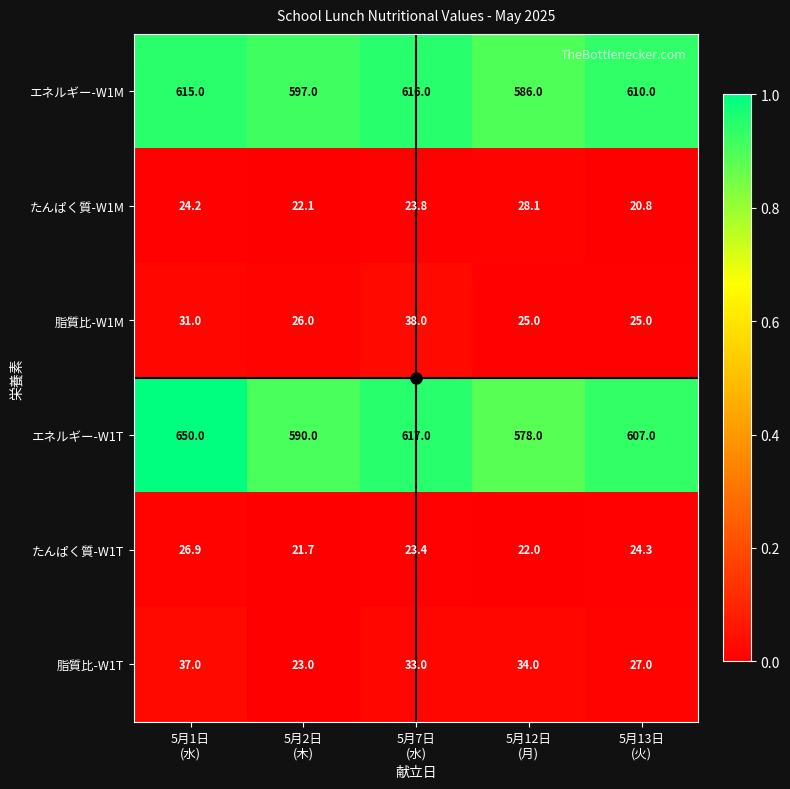

What is the maximum value shown in the chart?

650.0